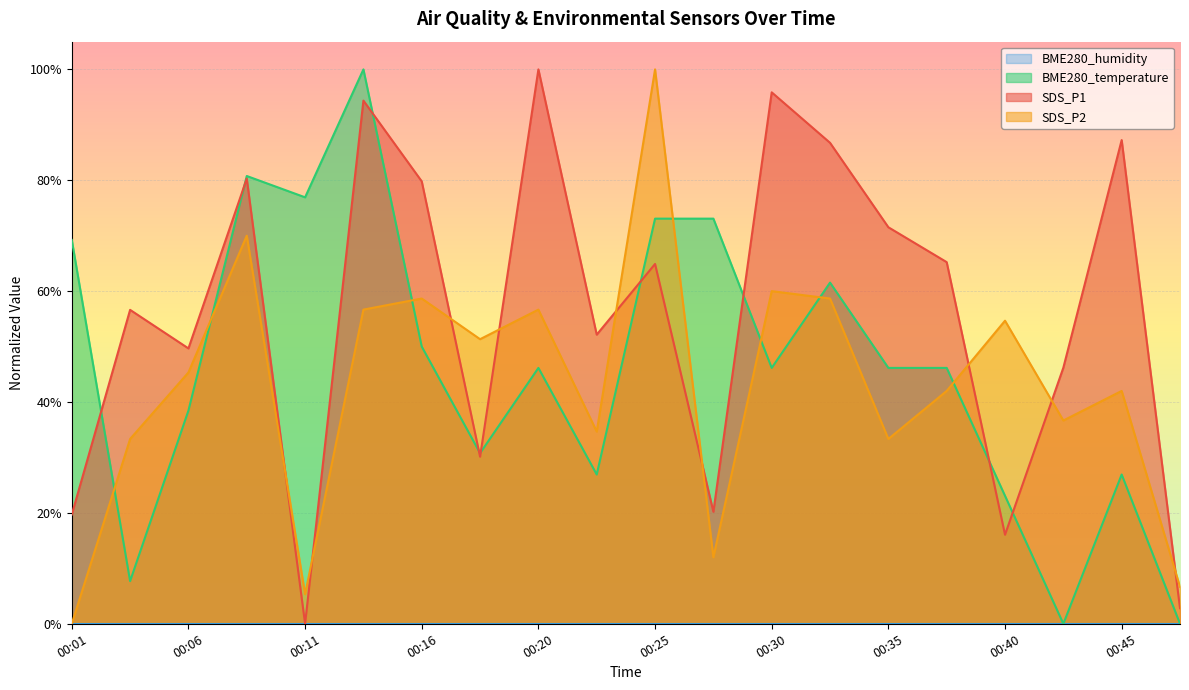

List the series in order of their peak value, highest first.

SDS_P1, SDS_P2, BME280_temperature